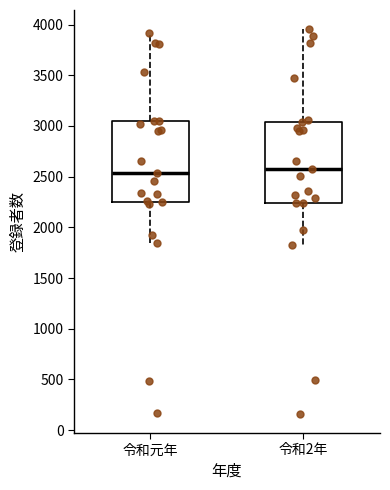

Reading left to right, read every box against the y-axis: the position of its median line, the range the box covers, and the ends of its whiskers. The values are not printed on the chart, so give them approximately, as read against the axis.

令和元年: median 2550, box 2250 to 3050, whiskers 1850 to 3900
令和2年: median 2600, box 2250 to 3050, whiskers 1850 to 3950